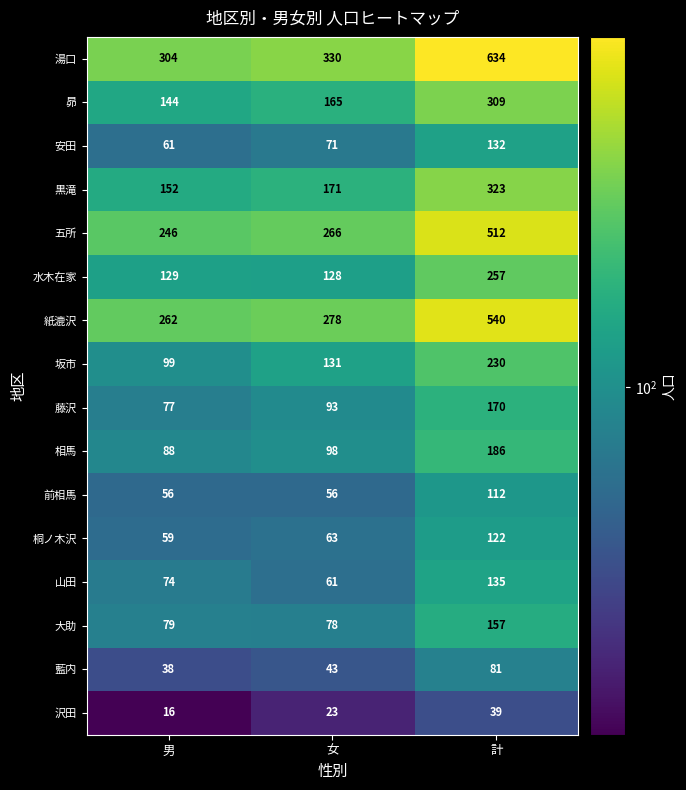

The 五所 series shows 242 at 計. True or false?

False